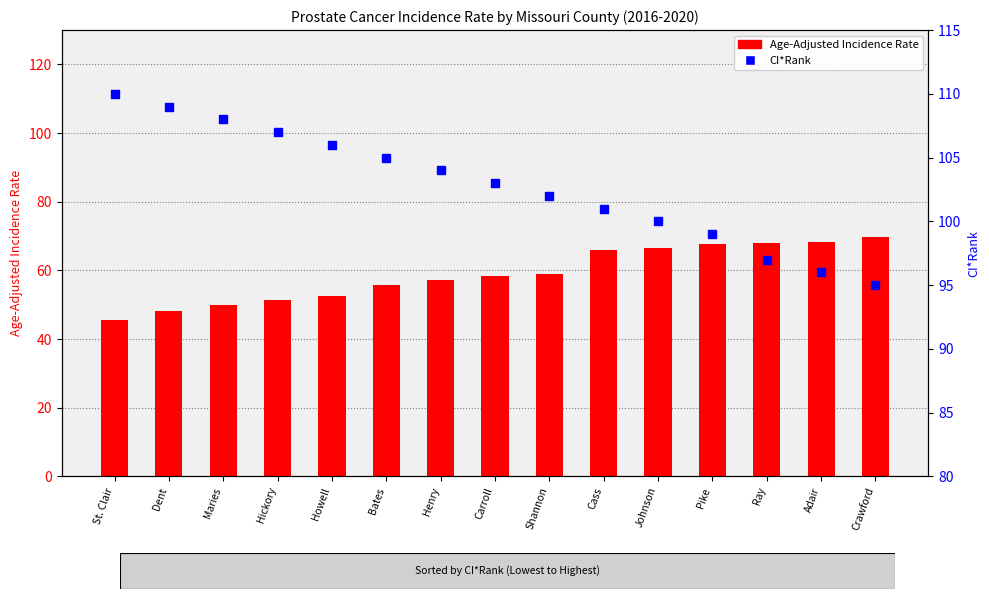

What is the difference between the maximum and minimum values in the CI*Rank series?

15.0